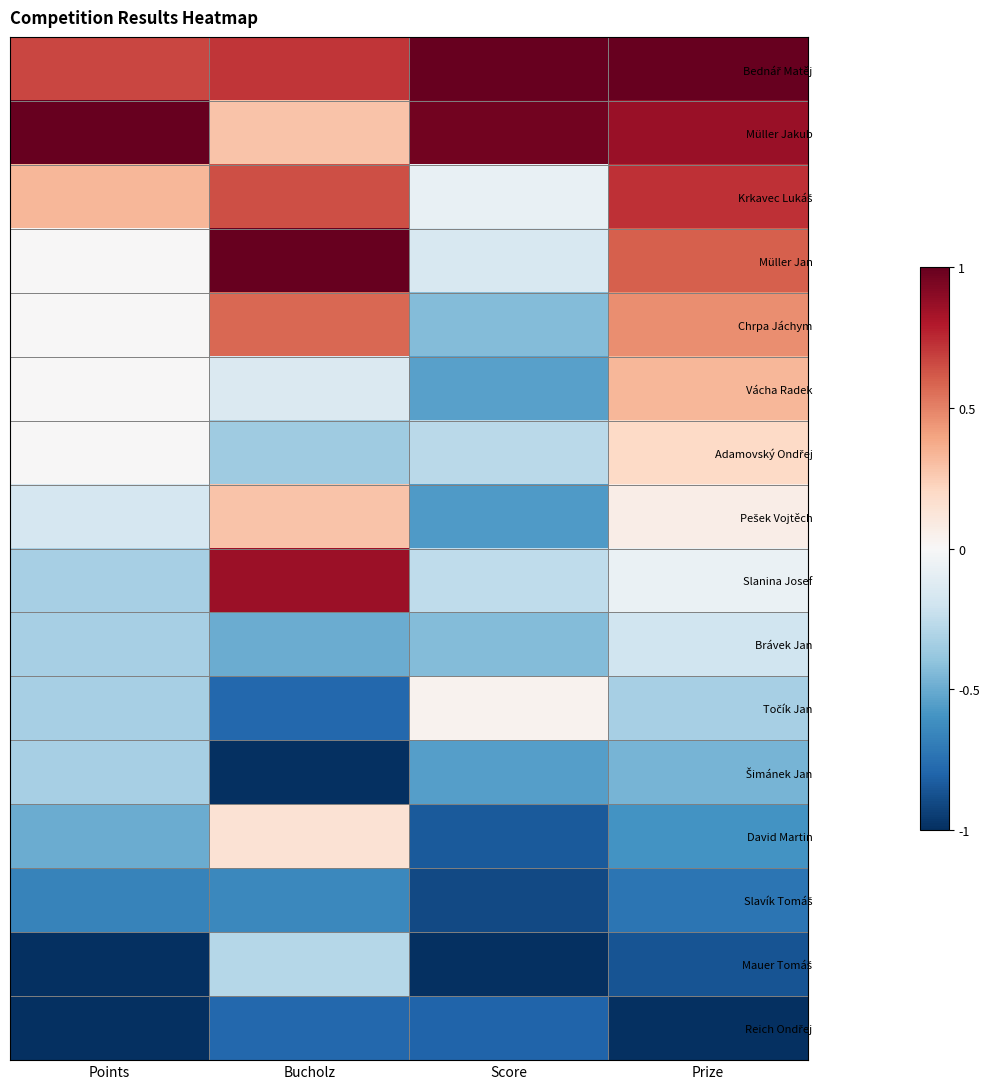

How many distinct data groups are displayed?

16